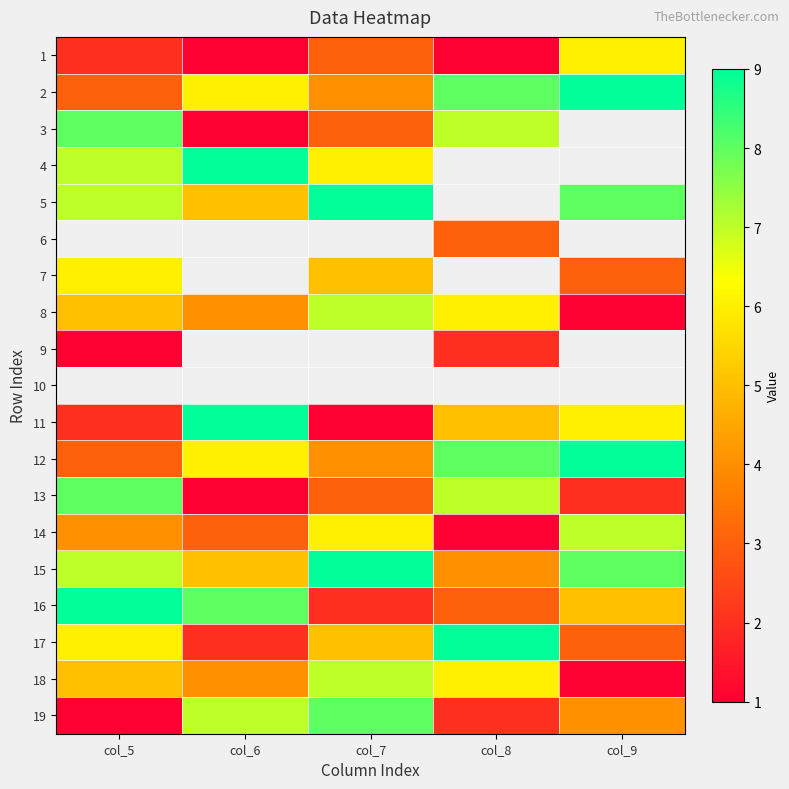

What is the lowest value of the 12 series?

3.0